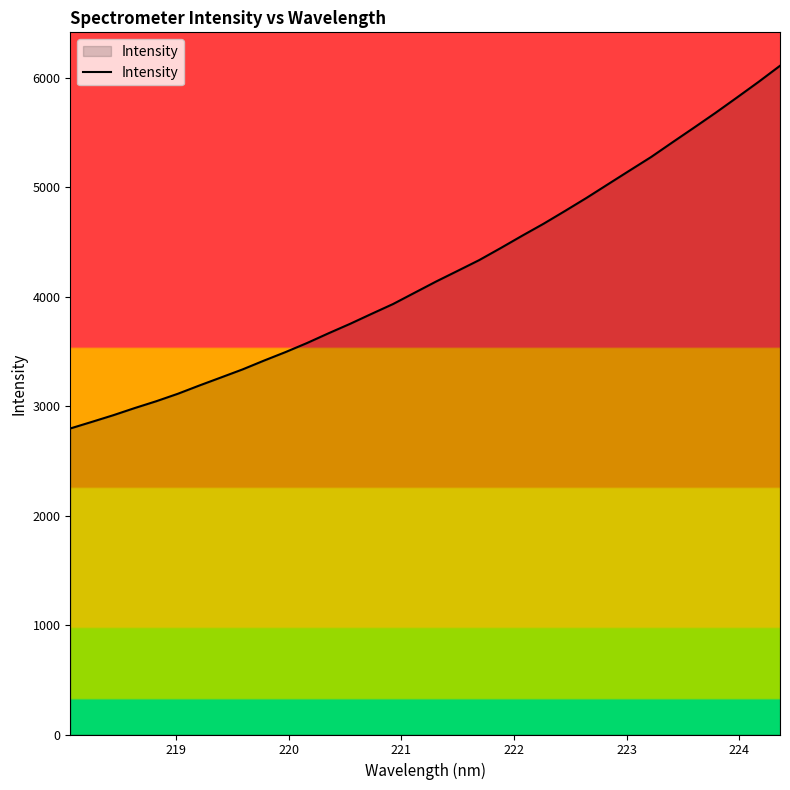

What is the difference between the maximum and minimum values?

3315.3